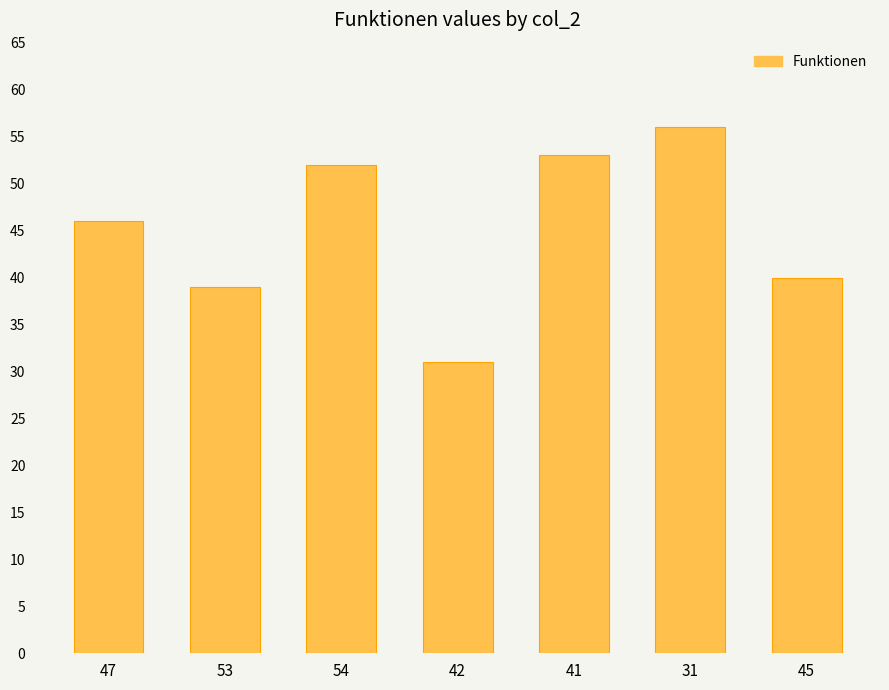

Between 47 and 42, which is larger?

47